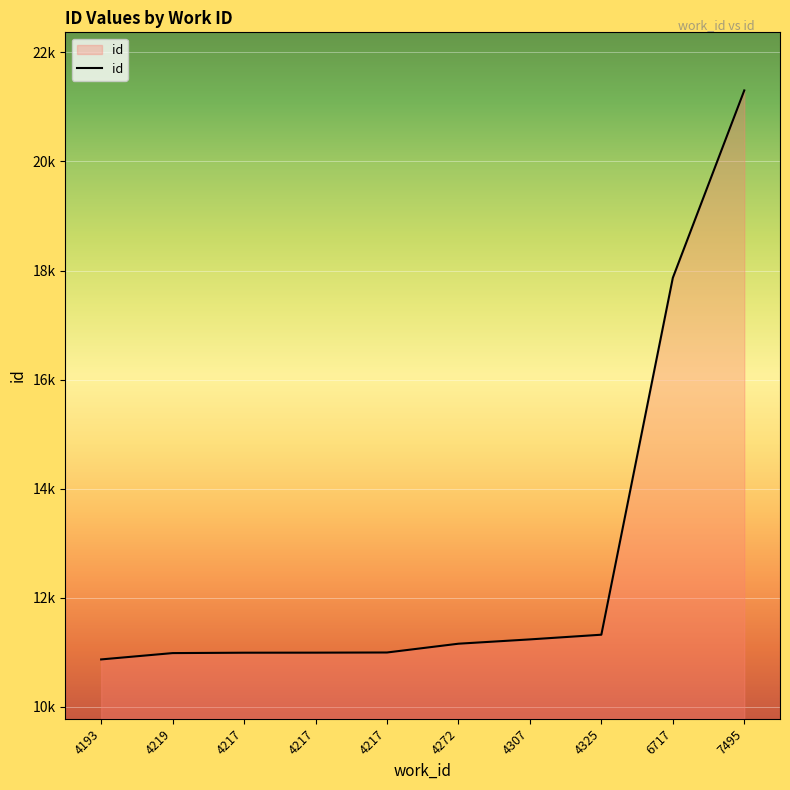

What is the sum of the values at 4217 and 4219?

21983